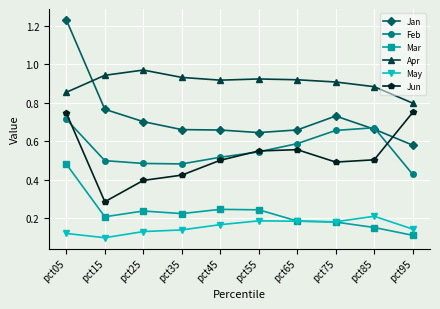

Count the Apr values in the range 0 to 1.

10